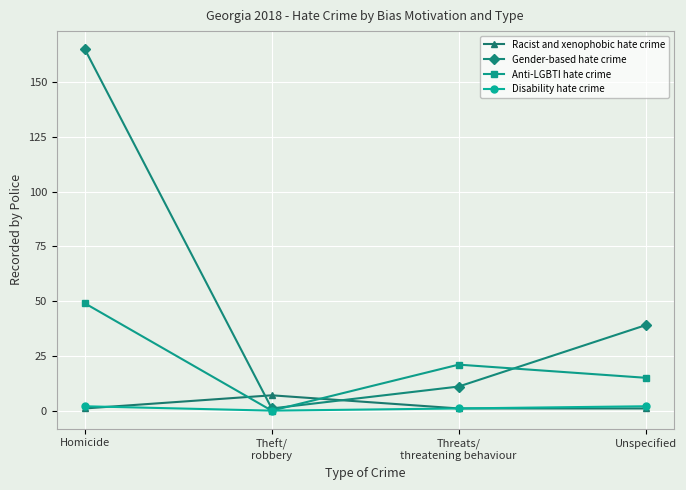

Is the value of Anti-LGBTI hate crime at Threats/
threatening behaviour greater than the value of Disability hate crime at Unspecified?

Yes